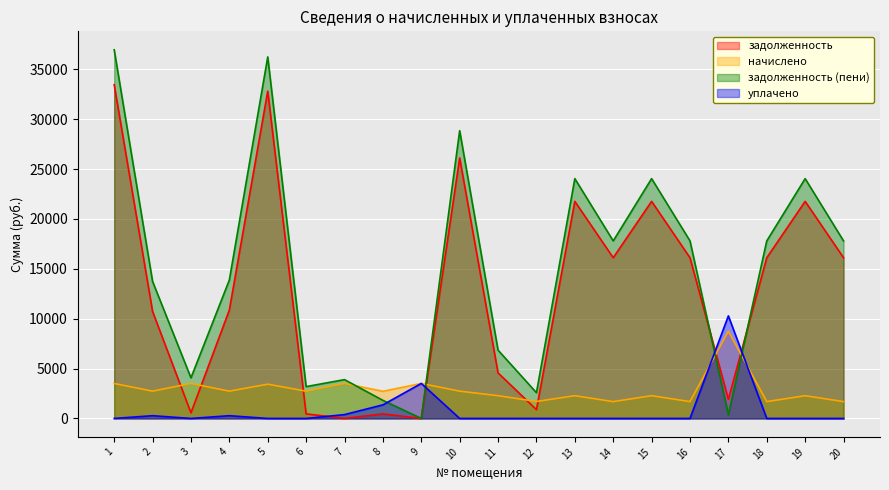

Between which two adjacent categories do задолженность and начислено first intersect?

2 and 3